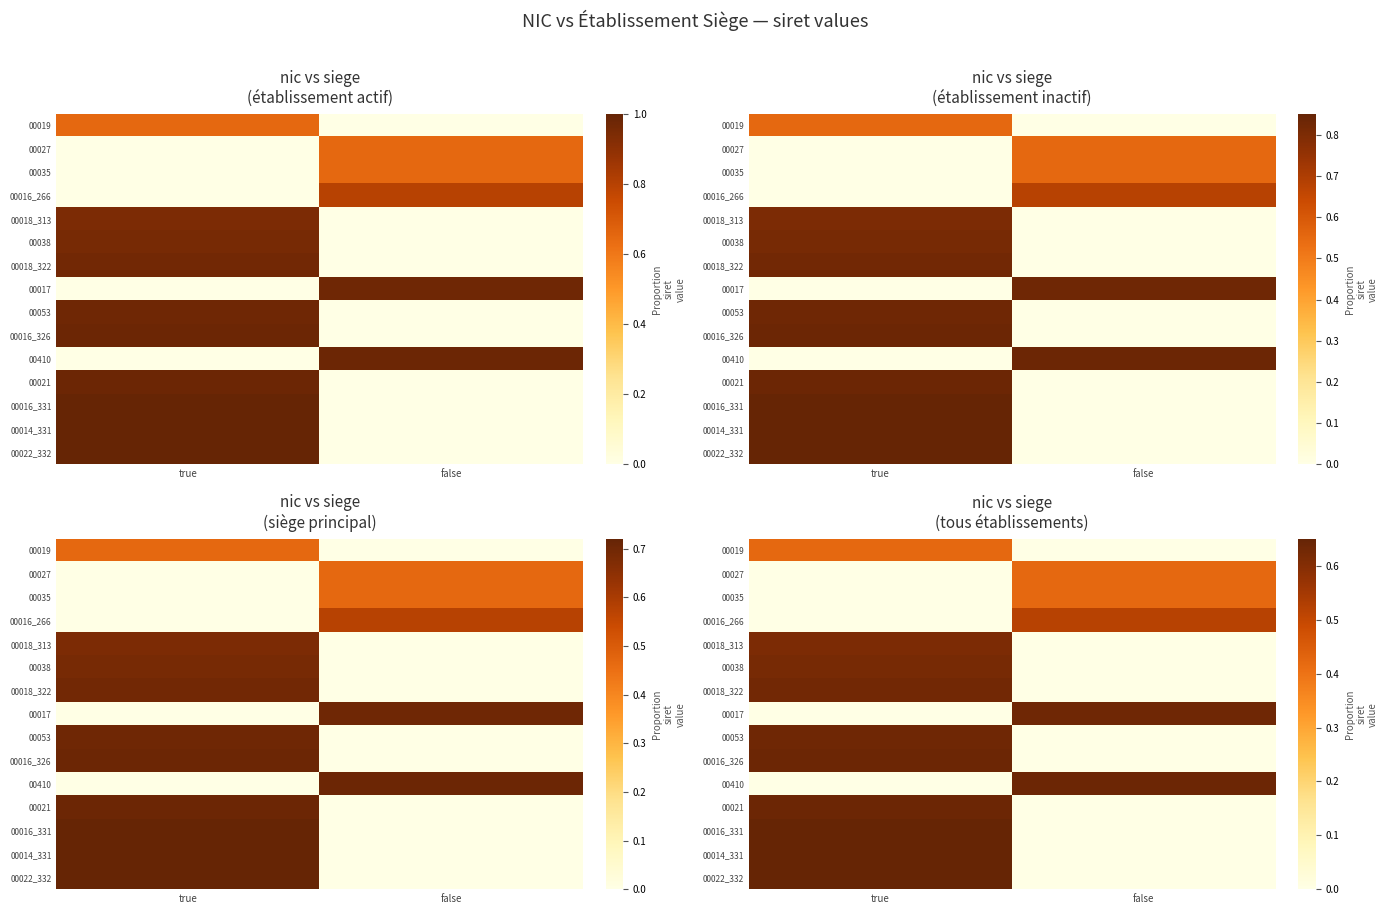

What is the difference between the highest and lowest values at true?

0.7